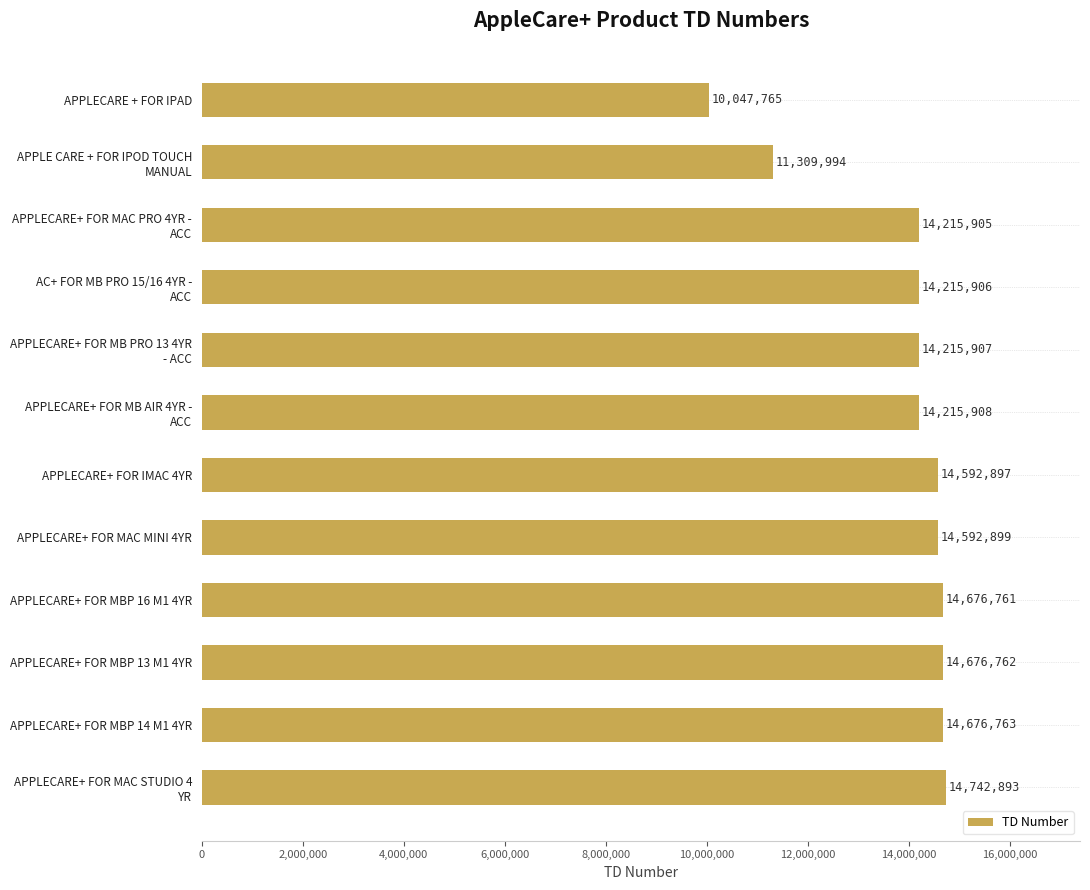

The chart shows a value of 5741452 at APPLECARE+ FOR MBP 13 M1 4YR. True or false?

False